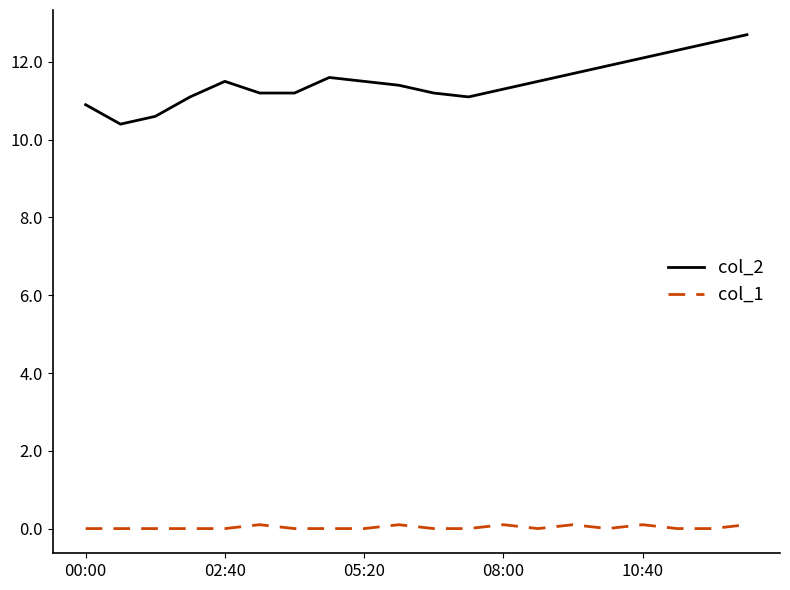

What is the sum of all col_1 values?

0.6